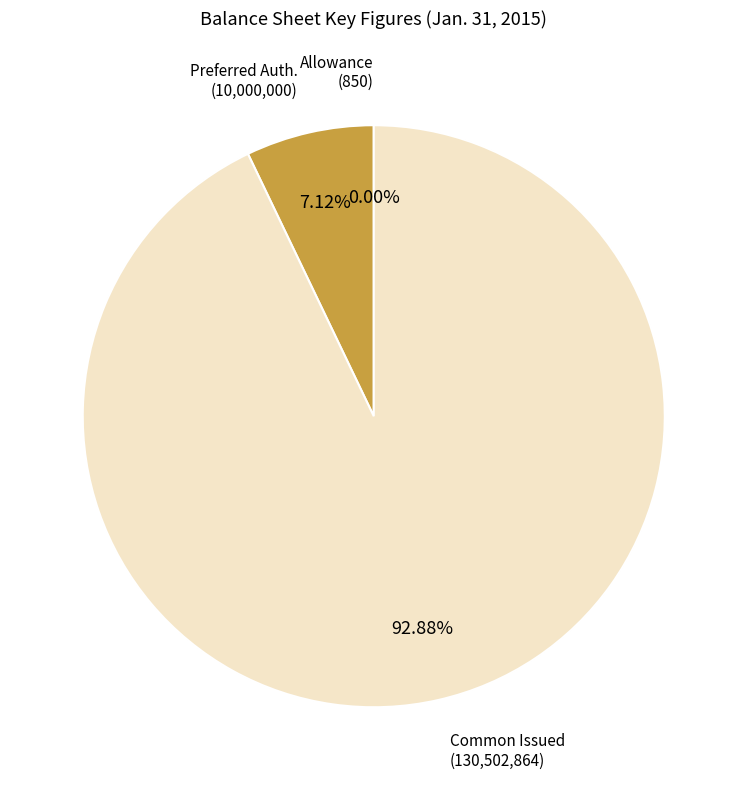

Is there a majority slice in this chart?

Yes